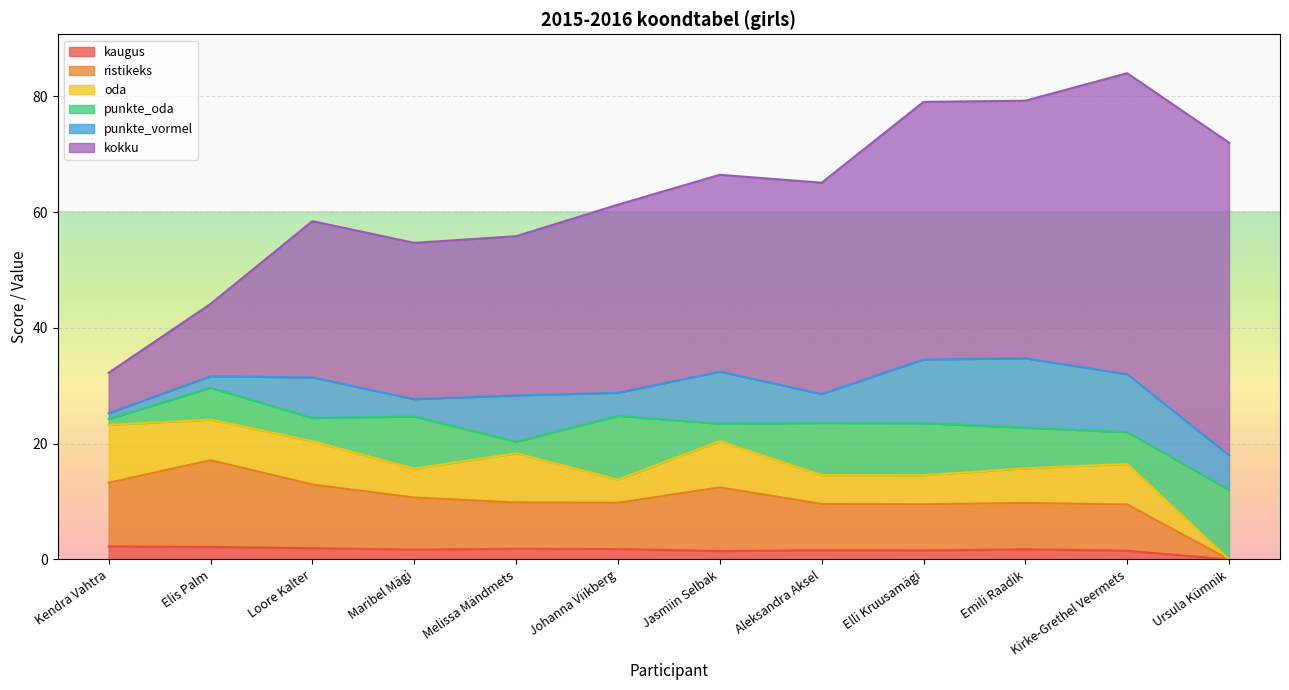

The value of punkte_vormel at Emili Raadik is 19.7. True or false?

False